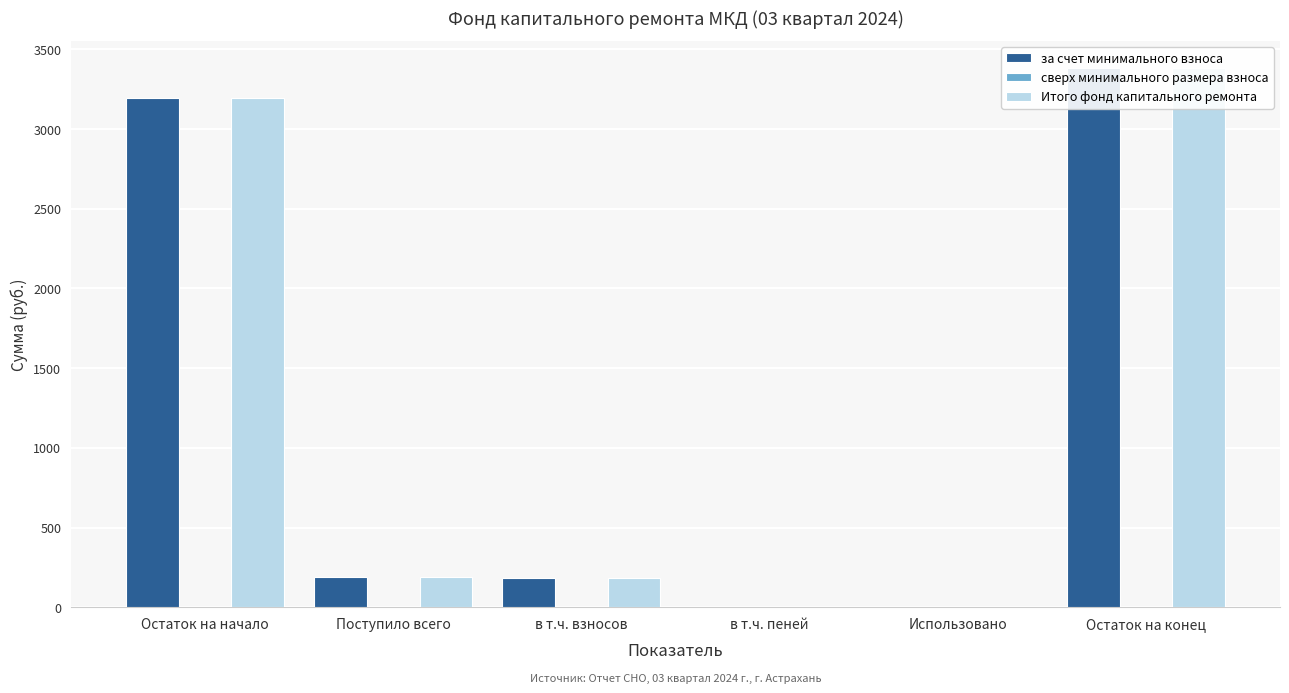

True or false: сверх минимального размера взноса has a value of 0.0 at в т.ч. взносов.

True